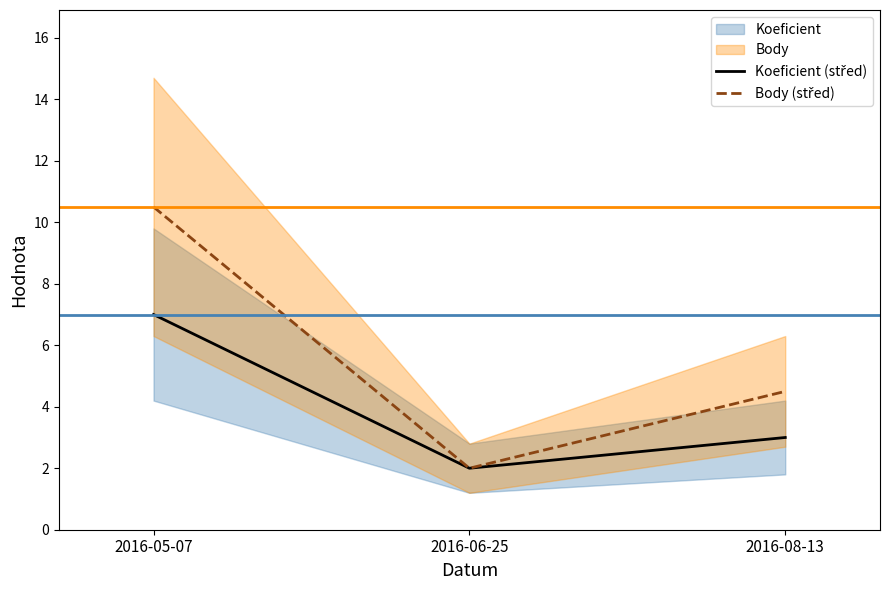

Is the value of Body (střed) at 2016-05-07 greater than the value of Koeficient (střed) at 2016-08-13?

Yes